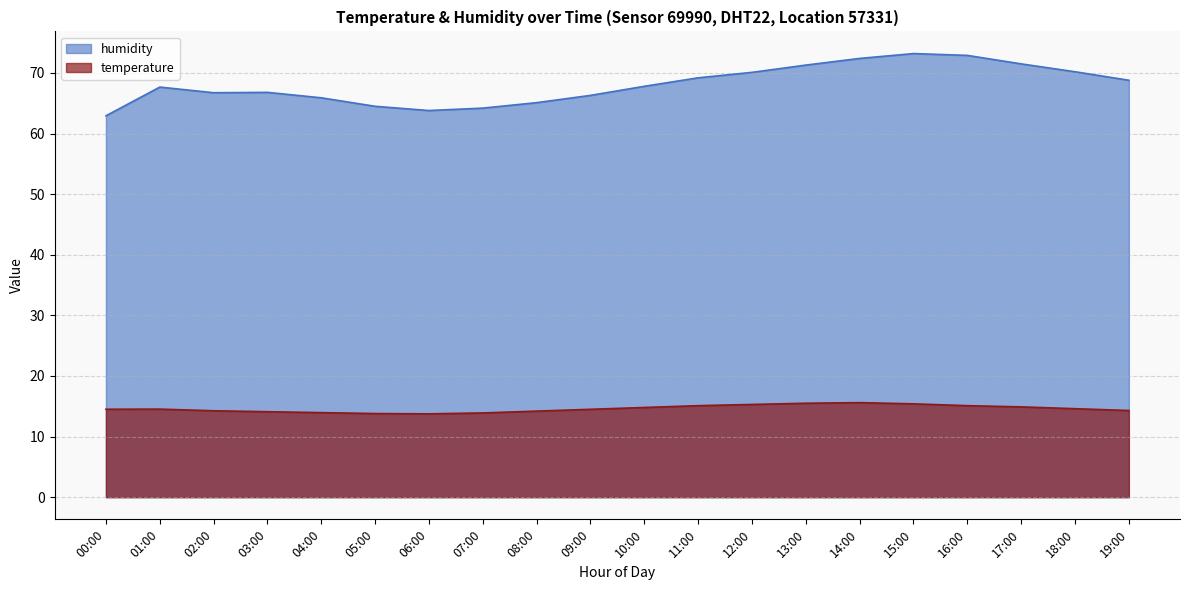

The temperature series shows 13.9 at 07:00. True or false?

True